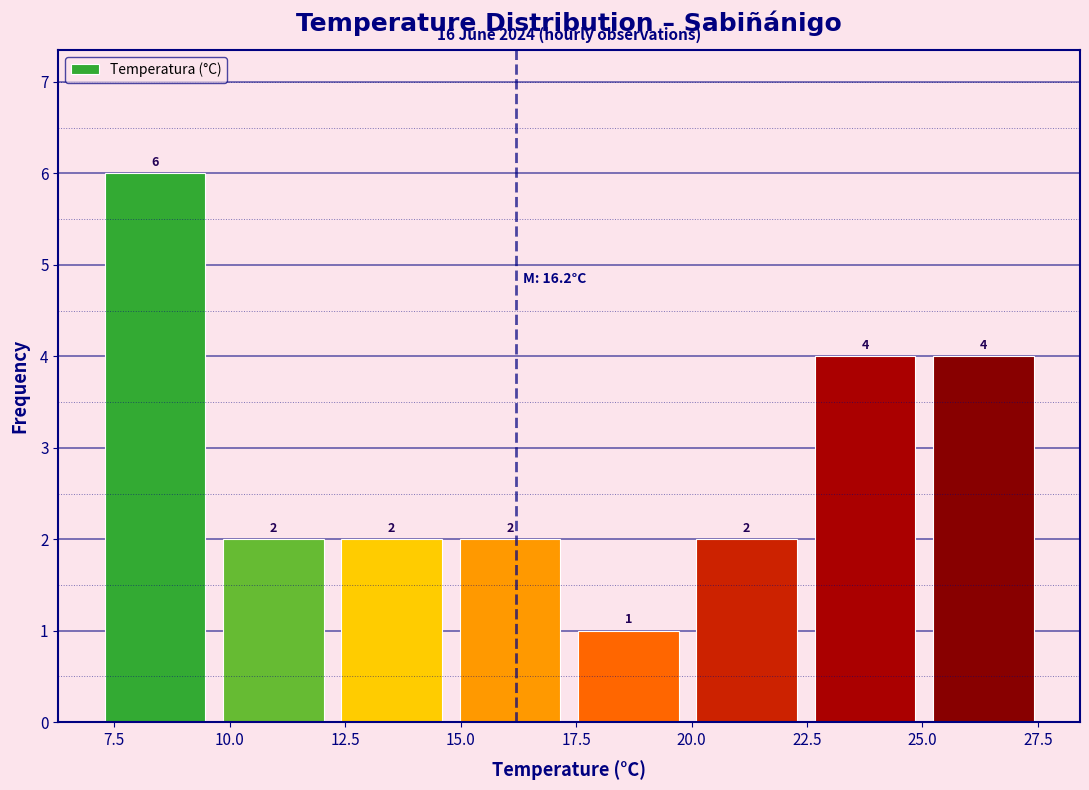

Reading left to right, transcribe this chart: for each bar, give the range it covers on the x-axis and its height. The bar edges are not printed on the chart, so give them approximately, as read against the axis.

7.0 to 9.5: 6
9.5 to 12.0: 2
12.0 to 15.0: 2
15.0 to 17.5: 2
17.5 to 20.0: 1
20.0 to 22.5: 2
22.5 to 25.0: 4
25.0 to 27.5: 4